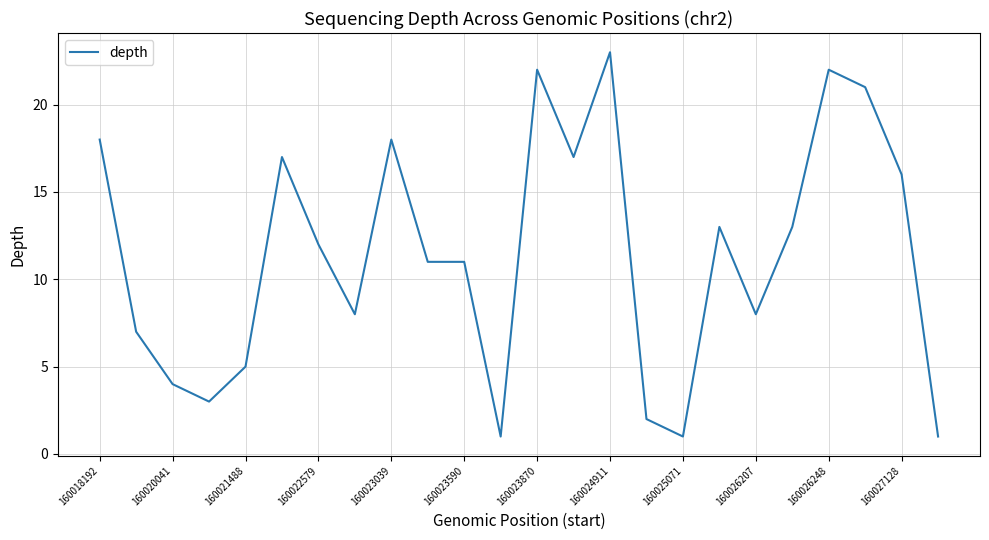

What is the difference between the maximum and minimum values?

22